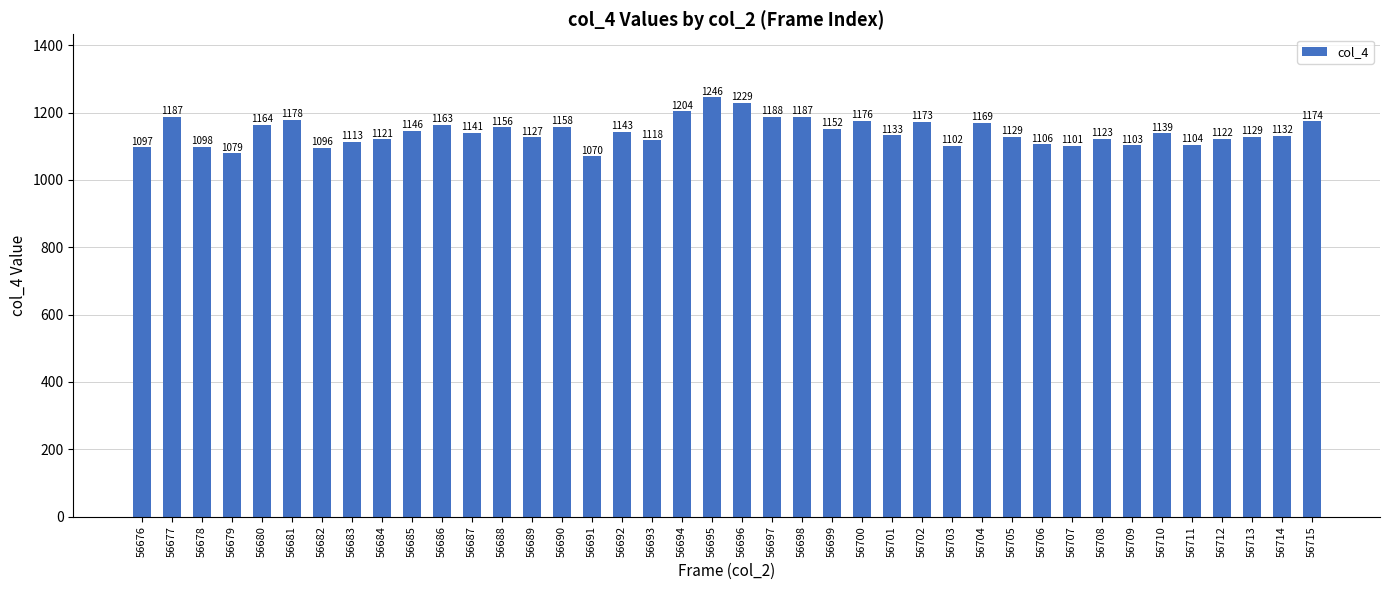

The value at 56712 is 1122. True or false?

True